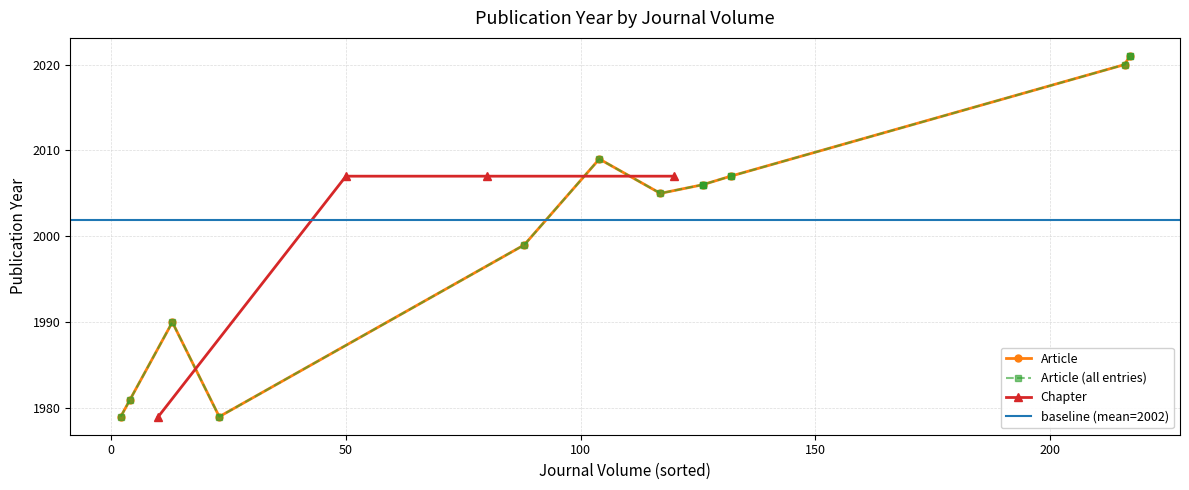

What is the value of the Chapter point at the 2nd from the left?

2007